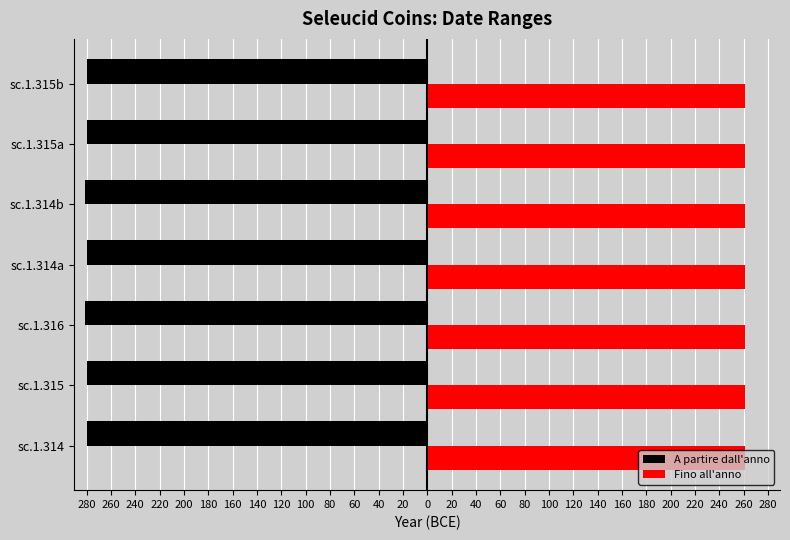

Reading left to right, what are all the values shown in this chart?

A partire dall'anno: -280.0	-280.0	-281.0	-280.0	-281.0	-280.0	-280.0
Fino all'anno: 0.4	0.4	0.4	0.4	0.4	0.4	0.4